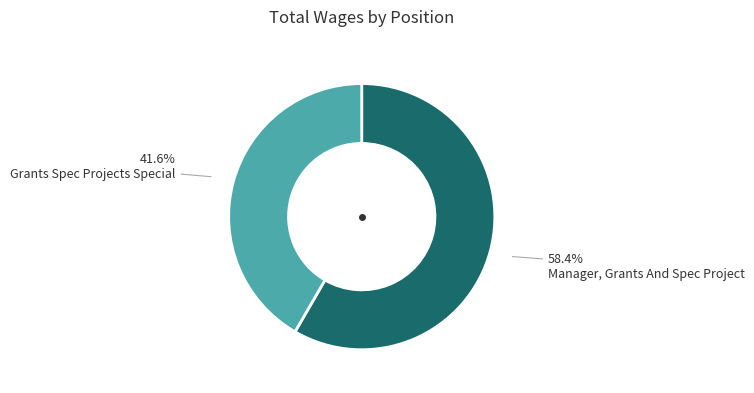

The Grants Spec Projects Special slice represents 56% of the pie. True or false?

False